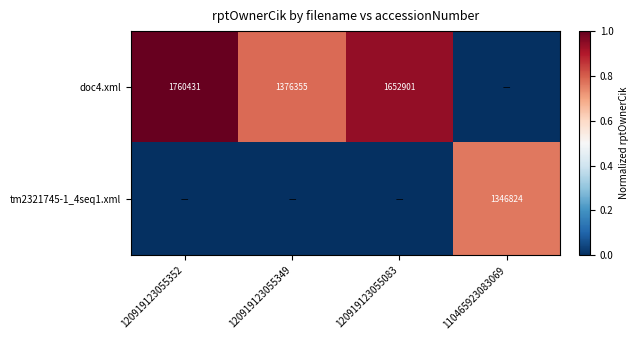

Is it true that doc4.xml equals 0.4 at 120919123055083?

False